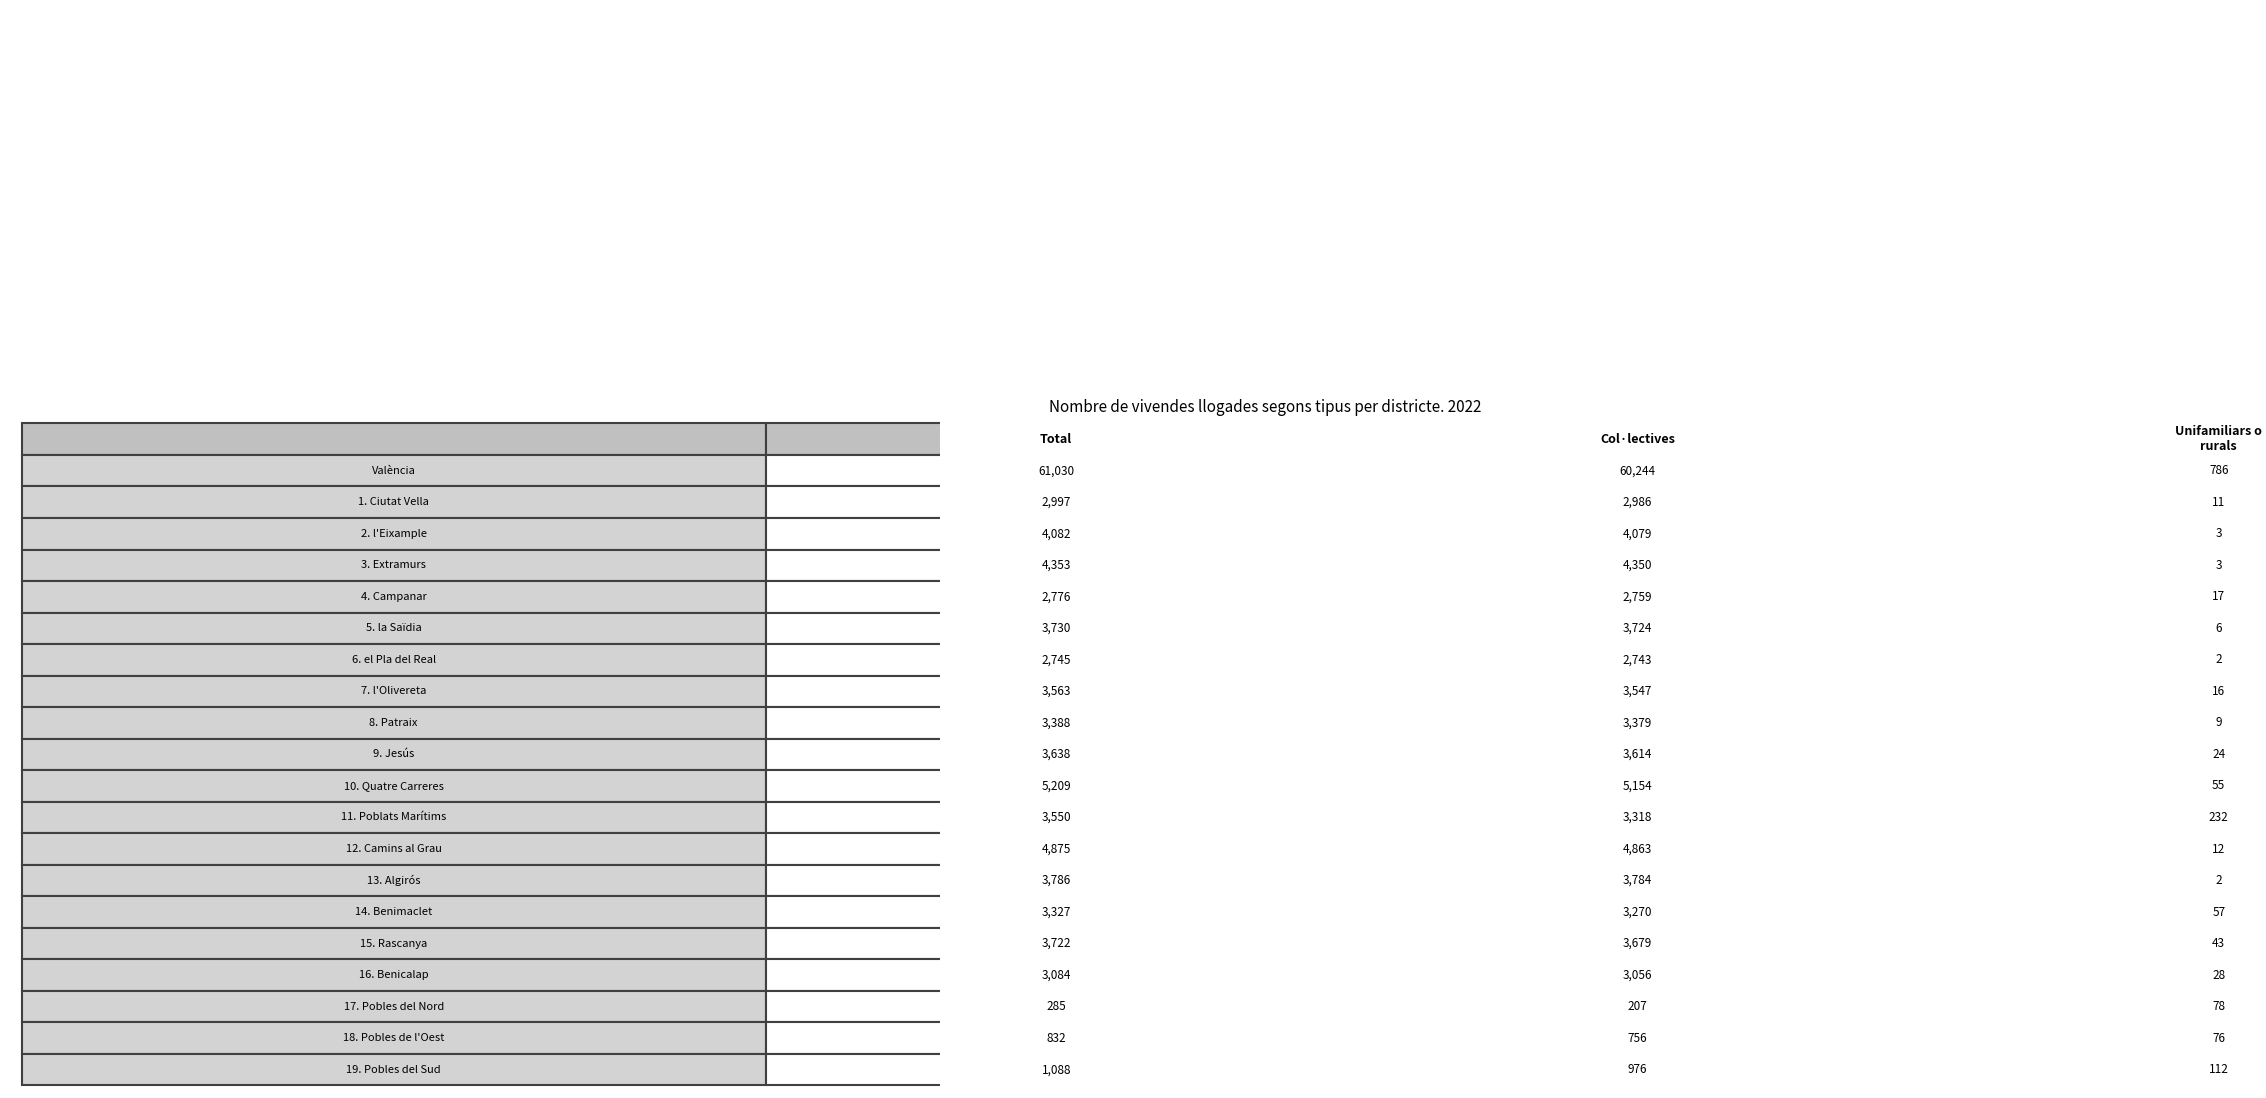

The Unifamiliars o rurals series shows 23 at 7. l'Olivereta. True or false?

False